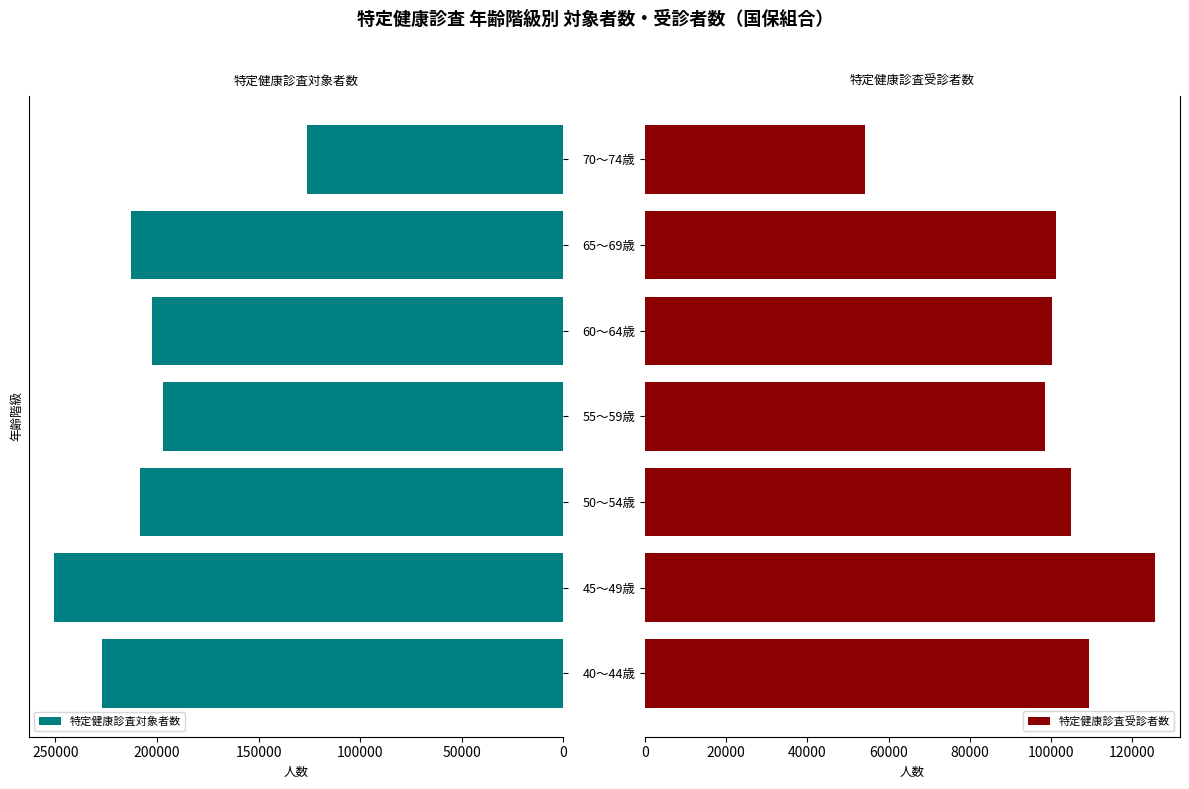

Rank the series at 150000 from lowest to highest value.

特定健康診査受診者数, 特定健康診査対象者数